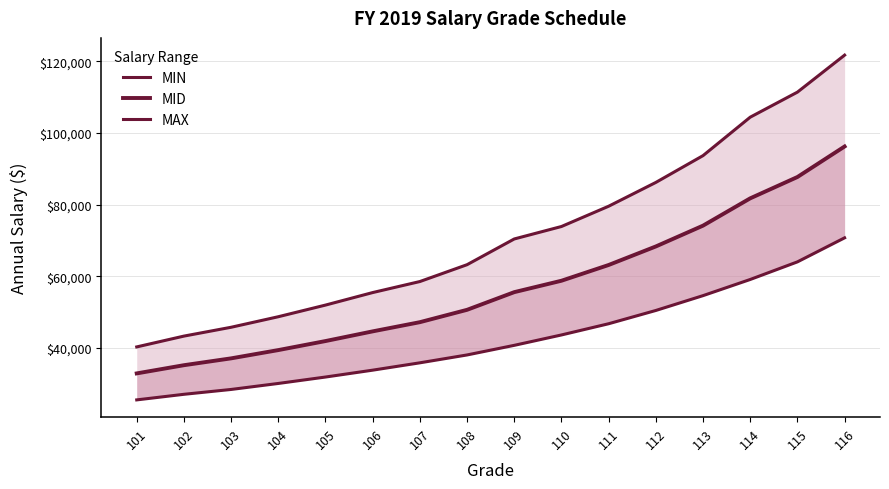

List the labels in order of MIN value, smallest first.

101, 102, 103, 104, 105, 106, 107, 108, 109, 110, 111, 112, 113, 114, 115, 116